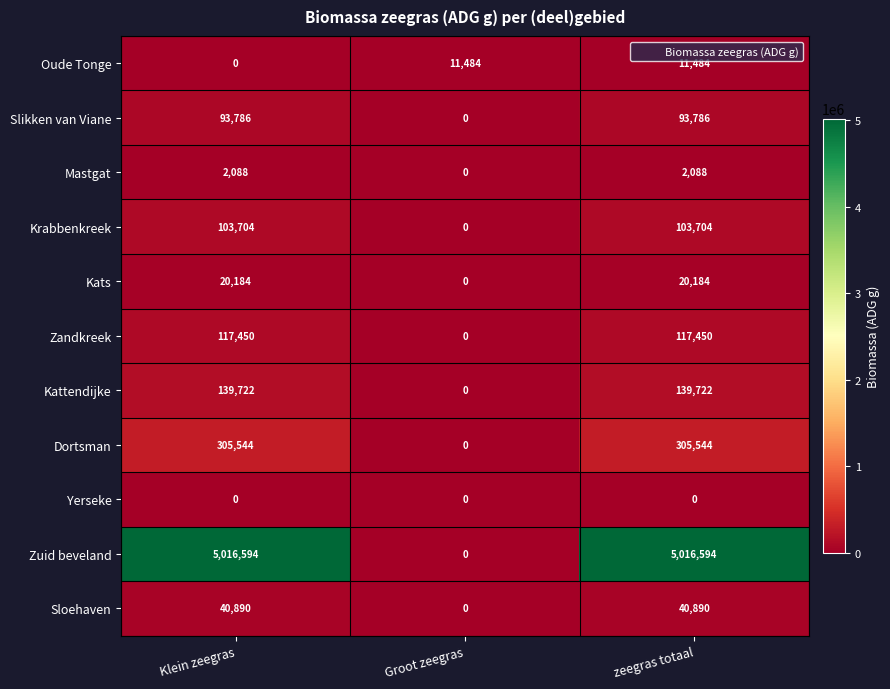

At which label does Slikken van Viane reach its minimum?

Groot zeegras